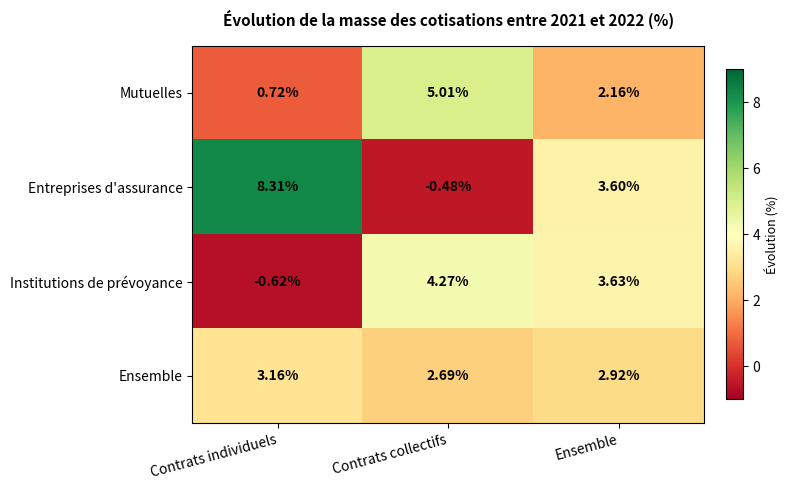

Which series has the largest range (max minus min)?

Entreprises d'assurance